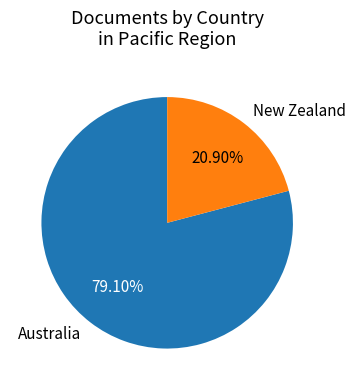

Rank the categories by value from highest to lowest.

Australia, New Zealand